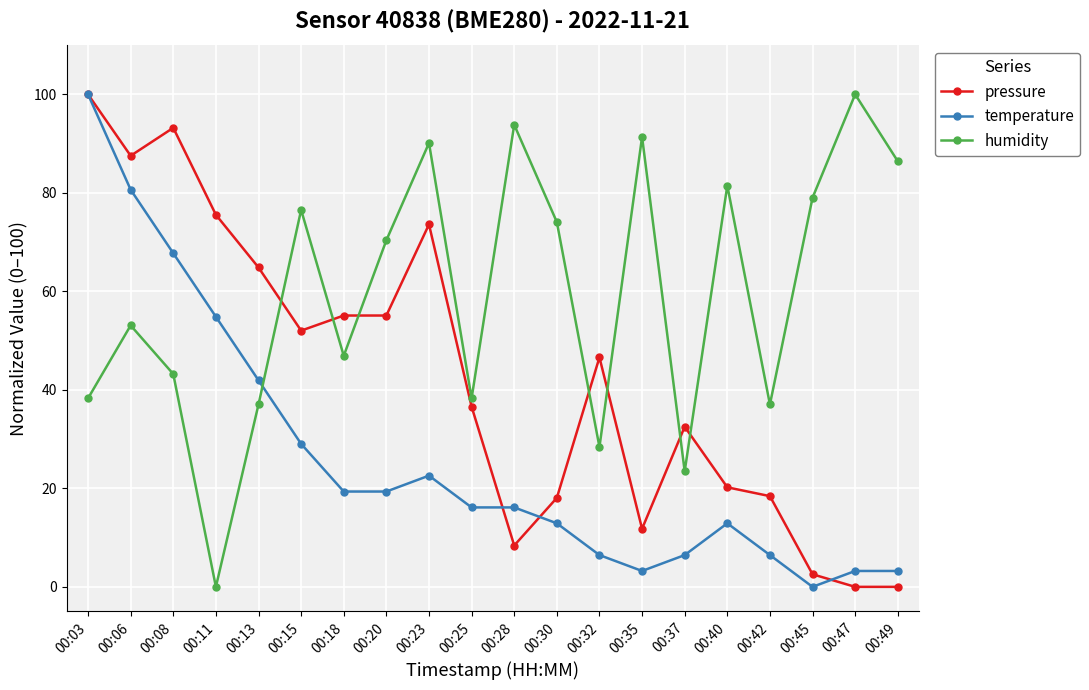

What is the spread (max minus min) of values at 00:13?

27.8